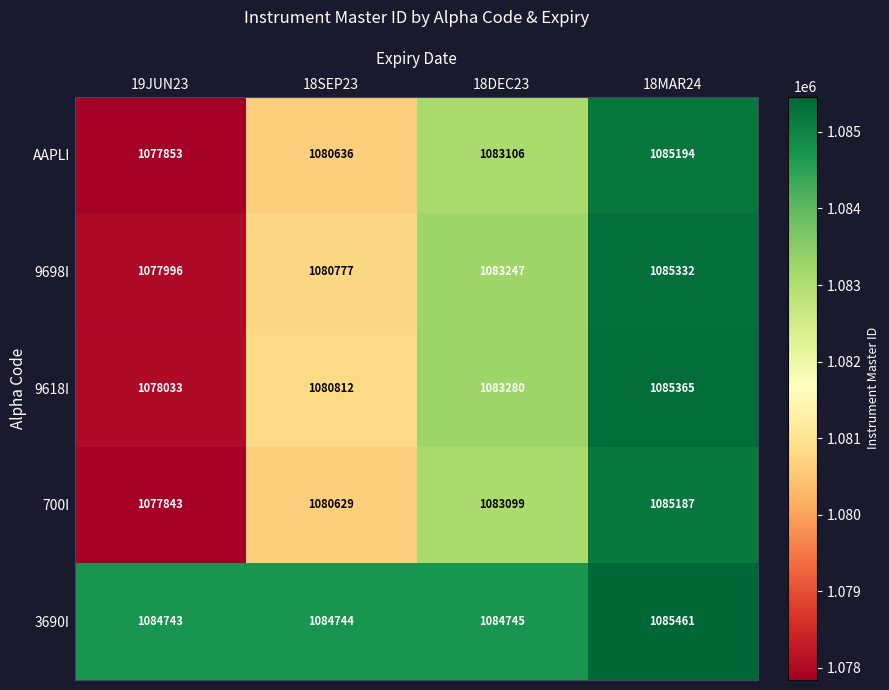

True or false: 9618I has a value of 1790489 at 18SEP23.

False